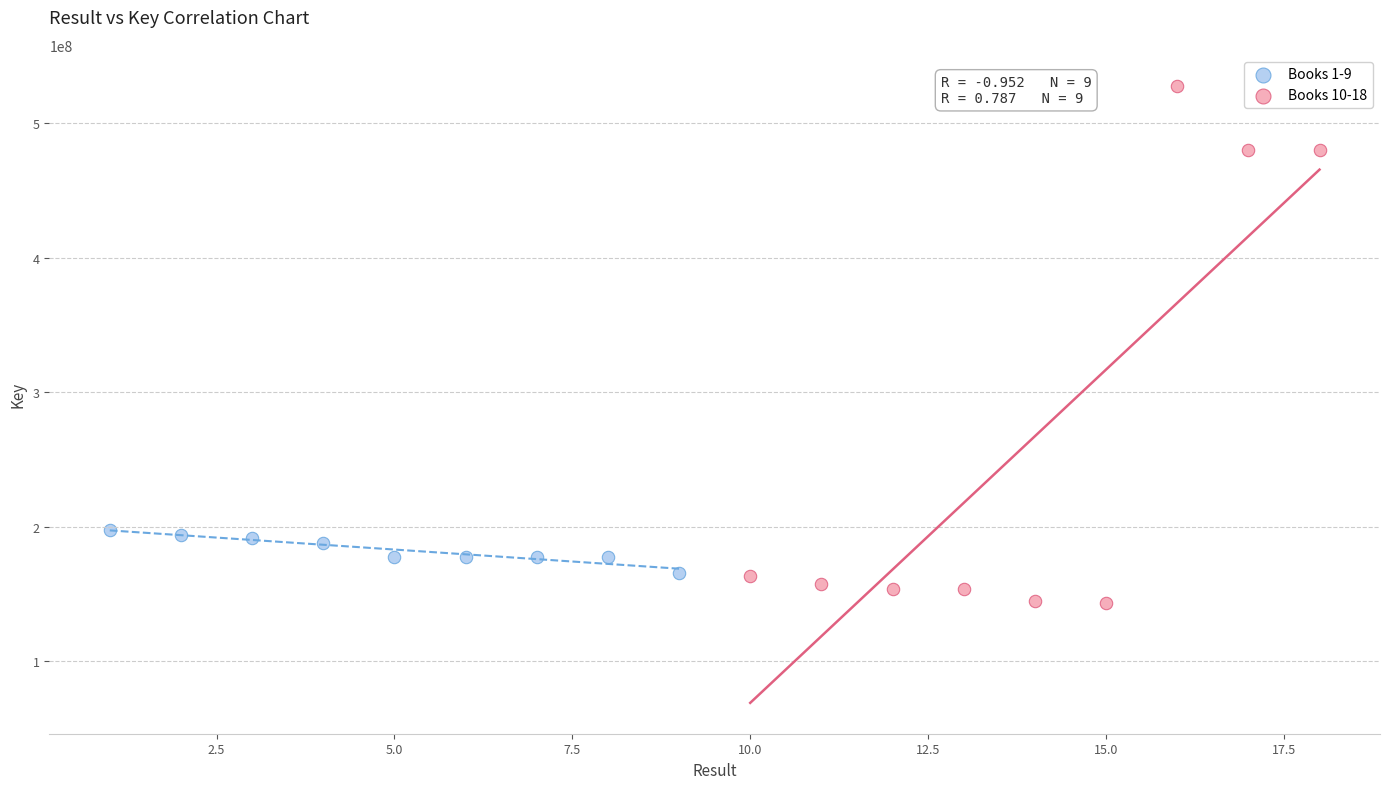

What are all the series names shown in the legend?

Books 1-9, Books 10-18